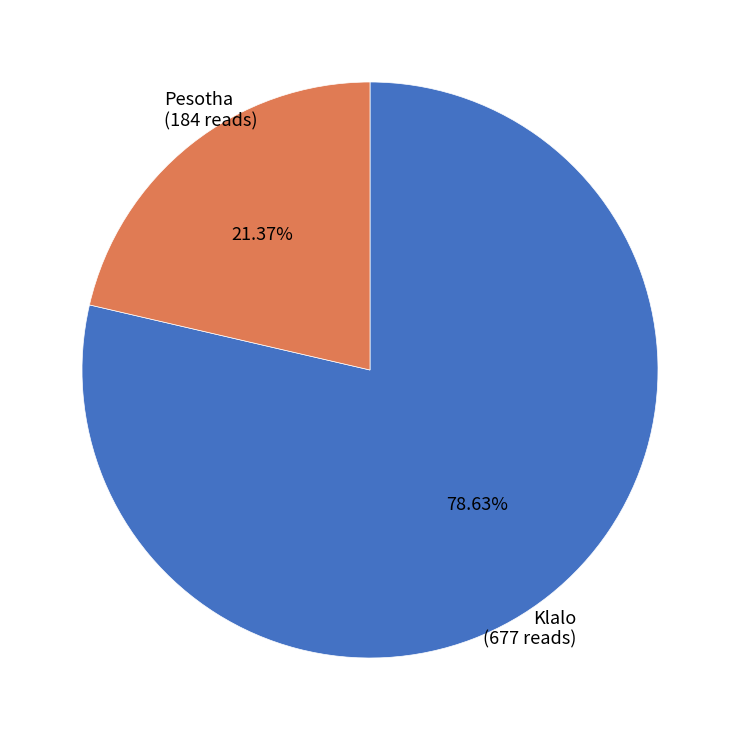

Which category has the smallest portion of the pie?

Pesotha